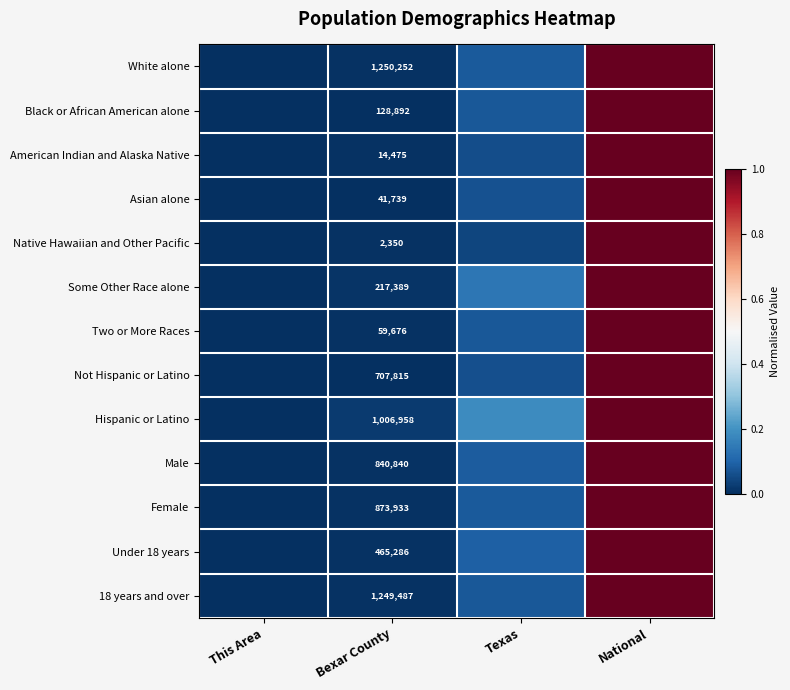

Is the value of Black or African American alone at Bexar County greater than the value of Not Hispanic or Latino at Bexar County?

No